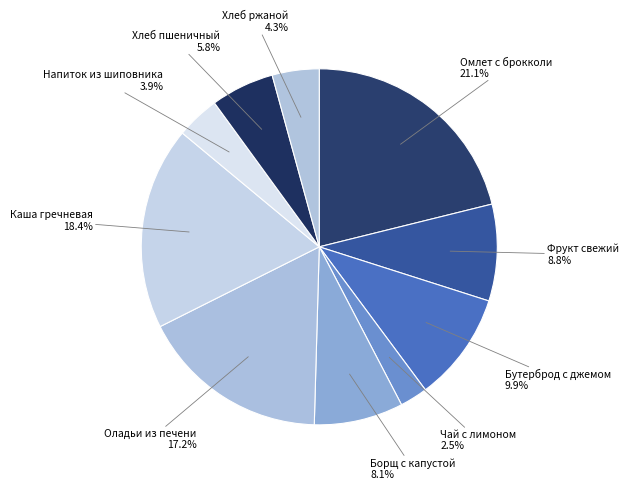

Count the number of slices in the pie.

10